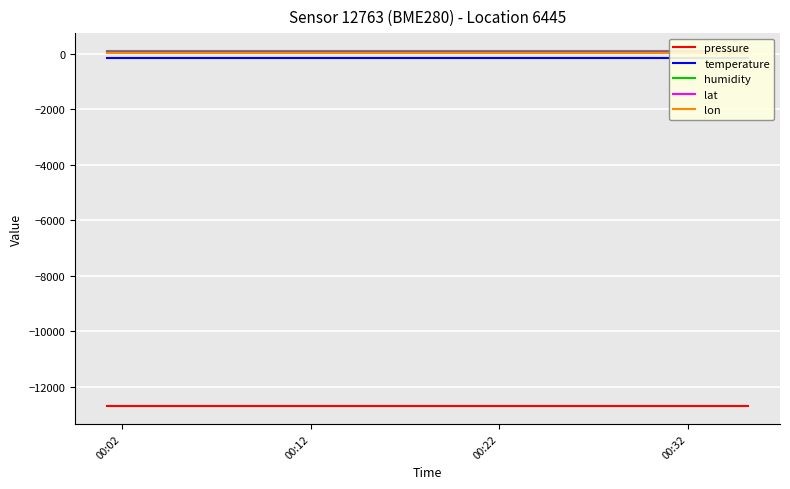

True or false: pressure has more than 1 points higher than both neighbors.

False